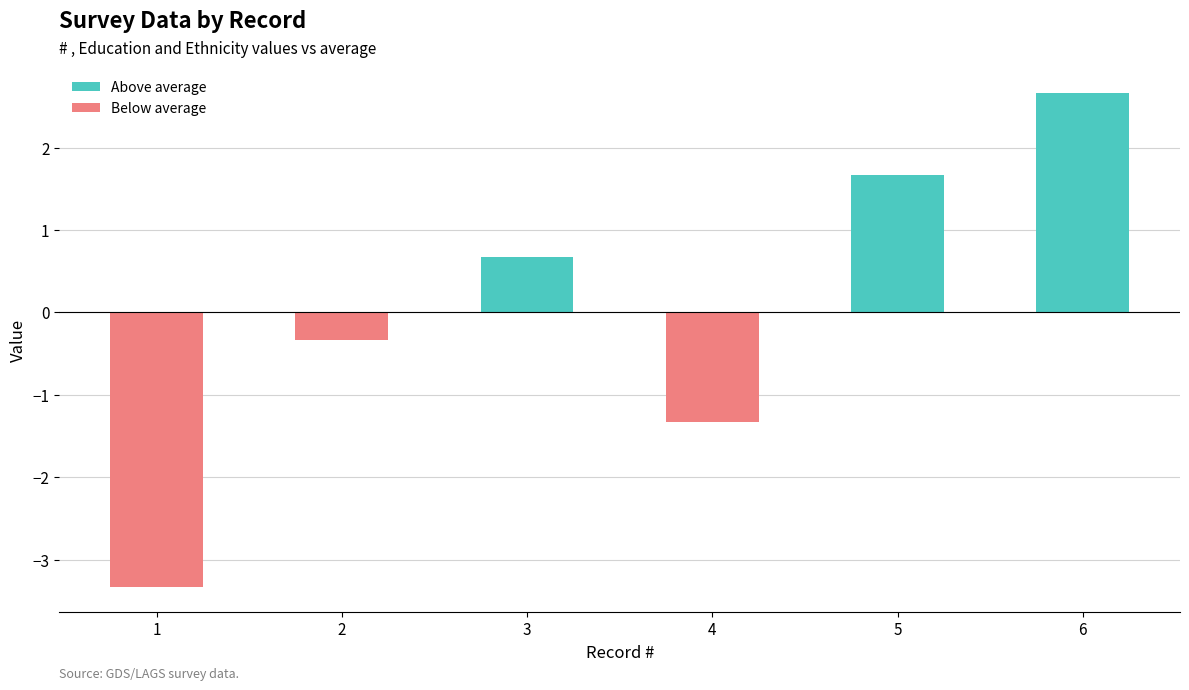

Reading left to right, list all the values displayed in this chart.

-3.3	-0.3	0.7	-1.3	1.7	2.7